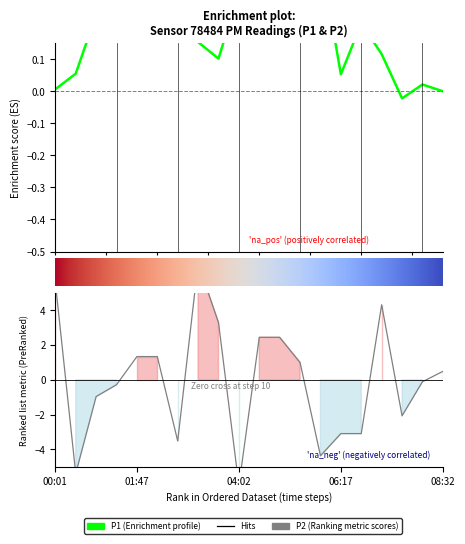

How many points are higher than both their immediate neighbors (excluding endpoints)?

2